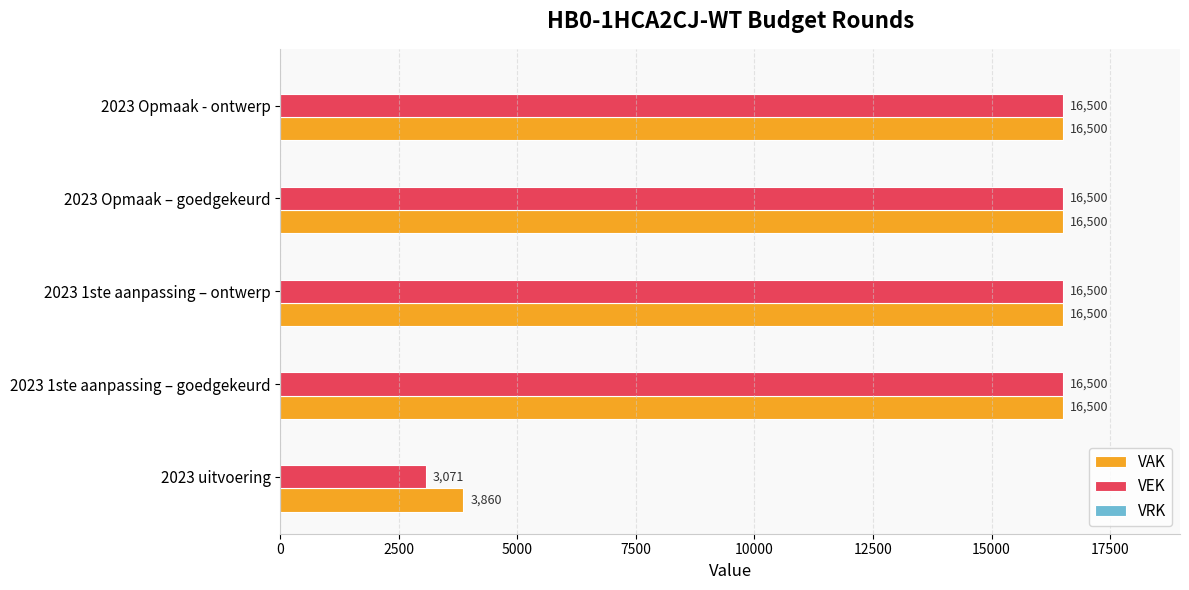

What is the difference between the maximum and minimum values in the VEK series?

13429